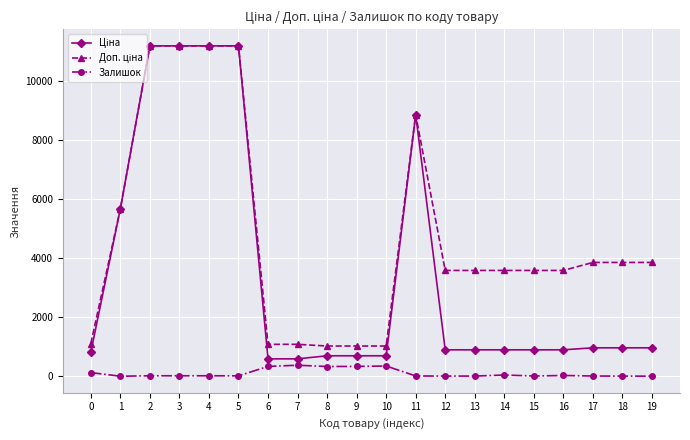

How many distinct data groups are displayed?

3